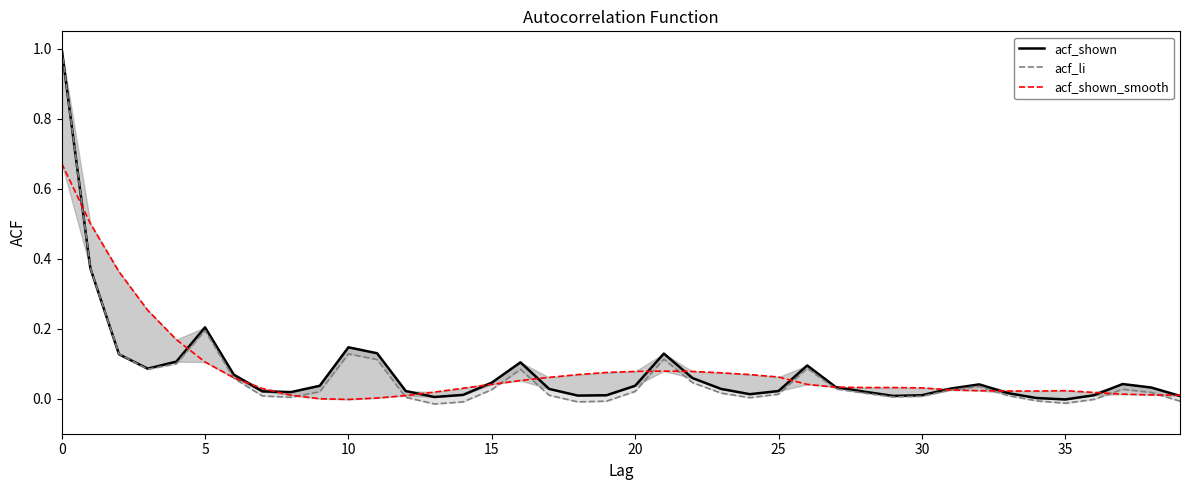

True or false: acf_shown_smooth has a value of 0.1 at 19.

True